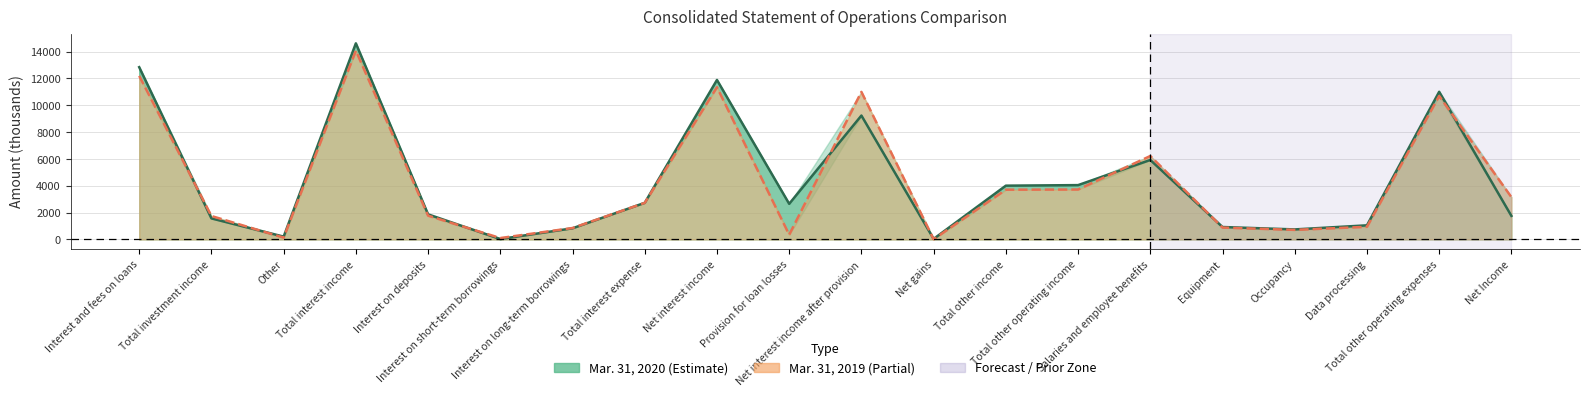

How many values in the Mar. 31, 2020 series exceed 2654?

9